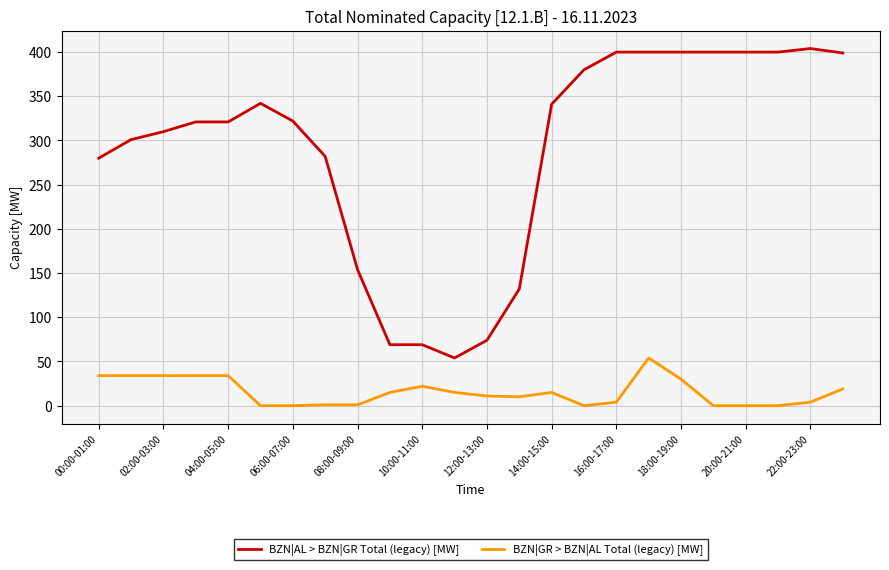

Count the number of data series in this chart.

2